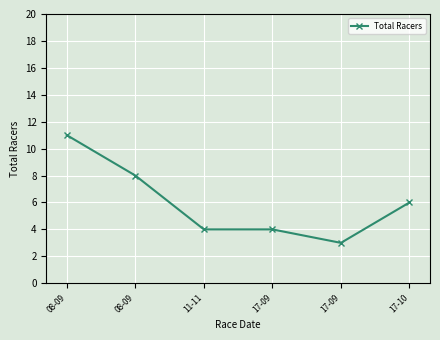

How many lines are shown in the chart?

1